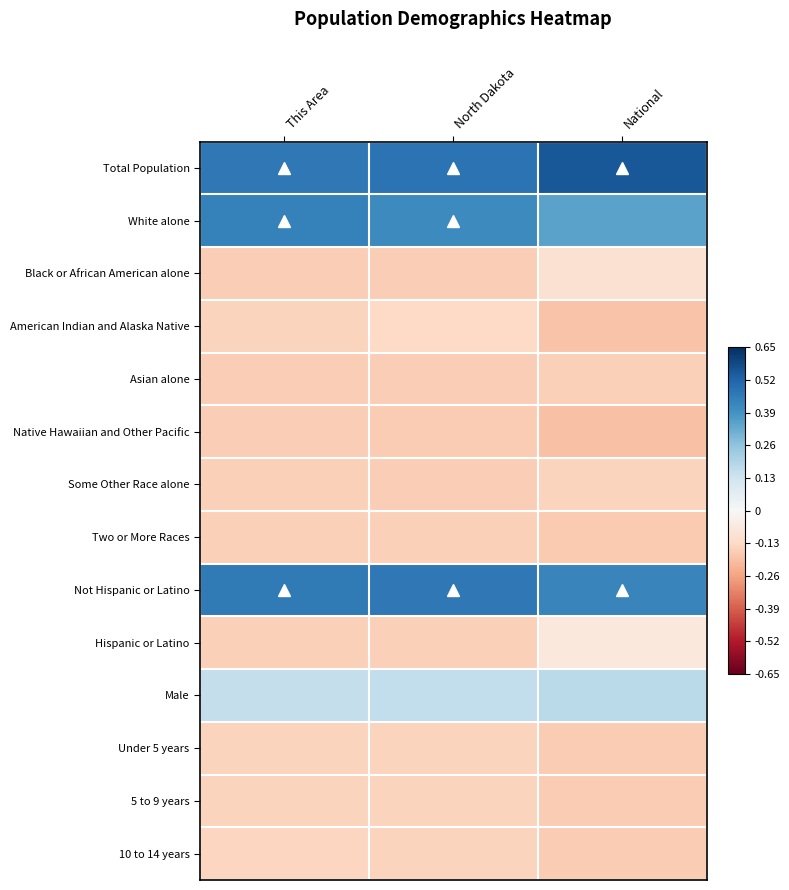

Rank the series at National from lowest to highest value.

Native Hawaiian and Other Pacific, American Indian and Alaska Native, Two or More Races, Under 5 years, 5 to 9 years, 10 to 14 years, Asian alone, Some Other Race alone, Black or African American alone, Hispanic or Latino, Male, White alone, Not Hispanic or Latino, Total Population